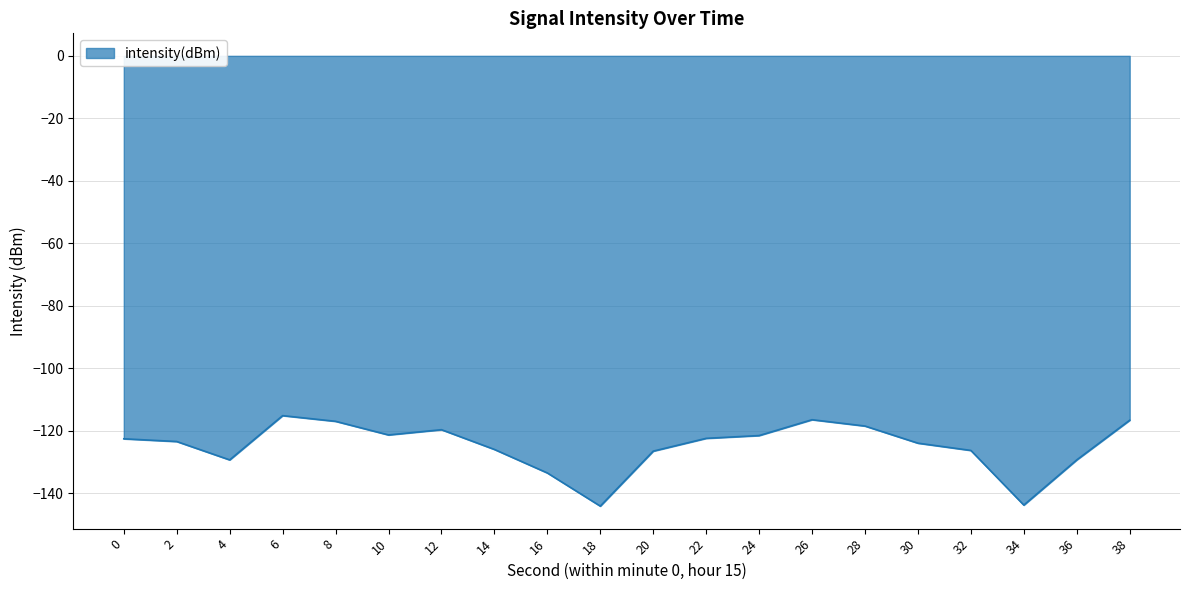

The value at 16 is -133.5. True or false?

True